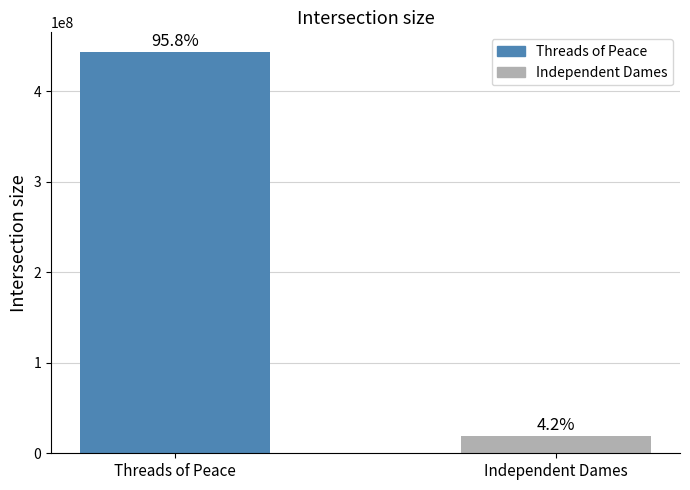

Which label corresponds to the largest value in the chart?

Threads of Peace